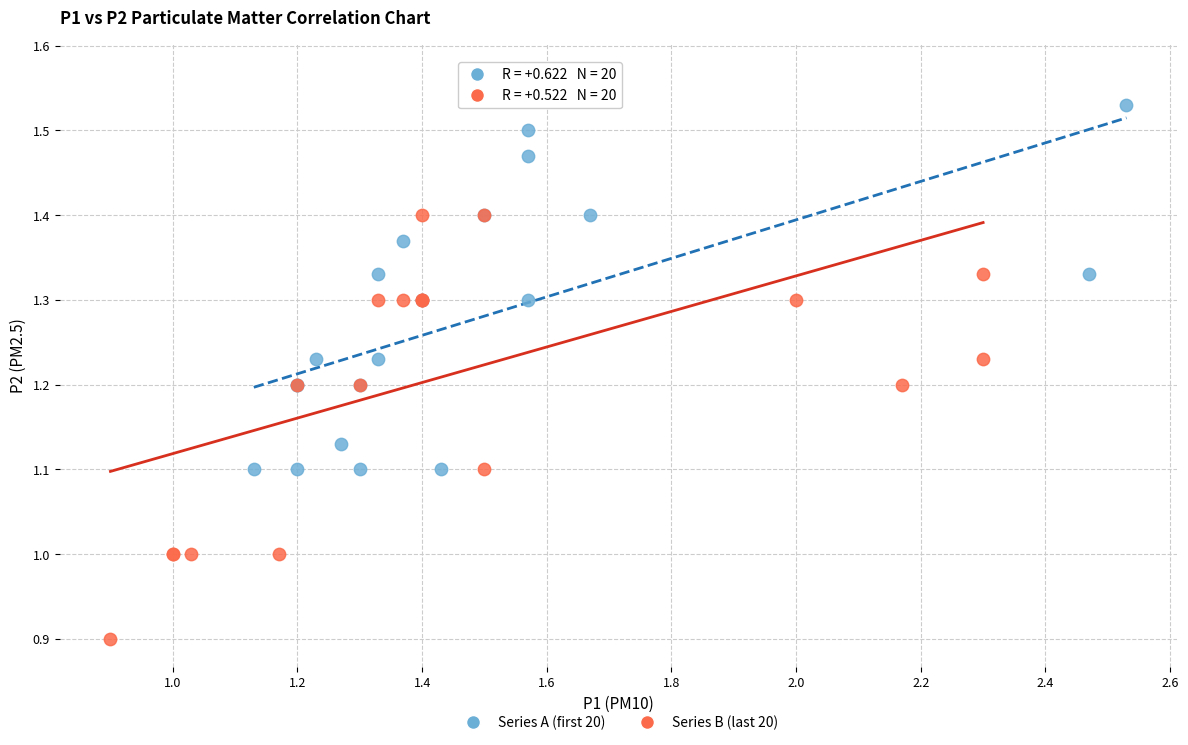

Which series reaches the maximum Y coordinate?

Series B (last 20)